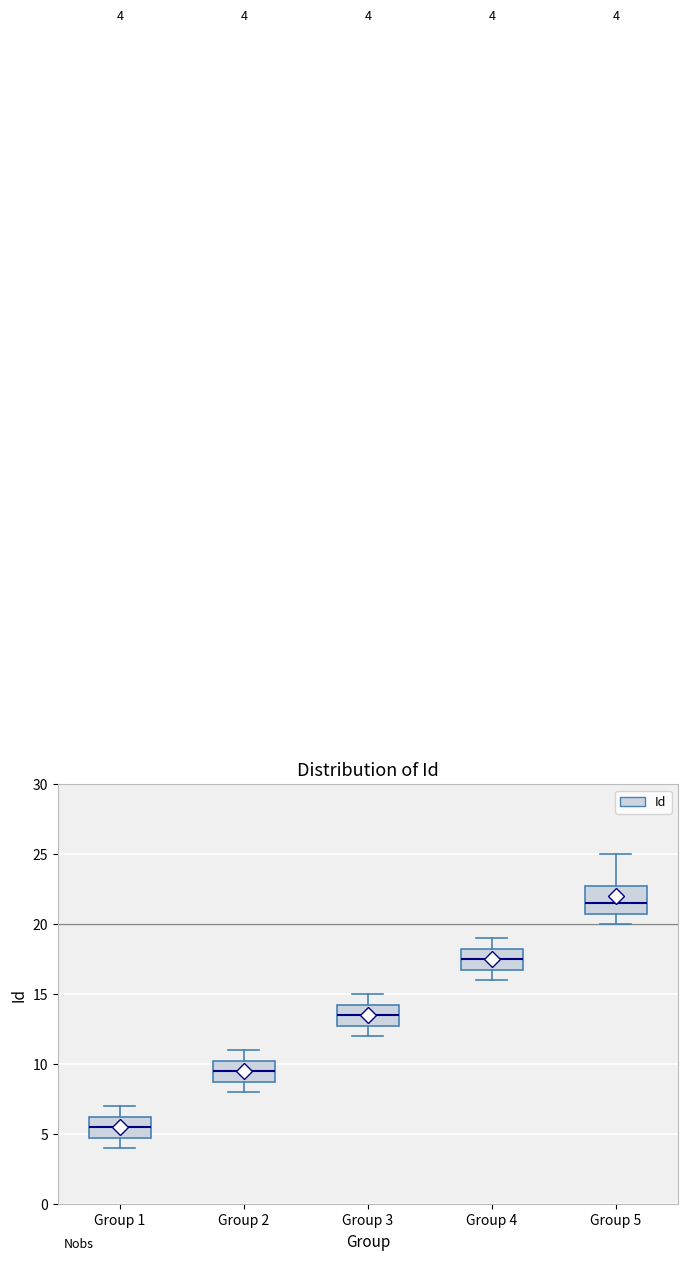

Which box's median line is the highest?

Group 5